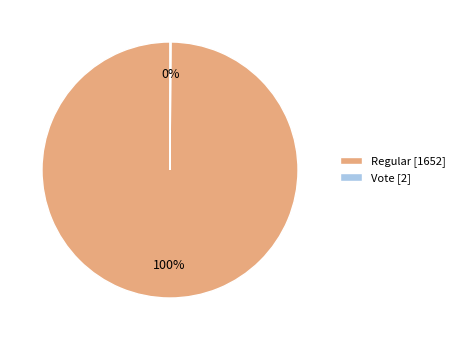

Is there any slice that represents more than half of the pie?

Yes